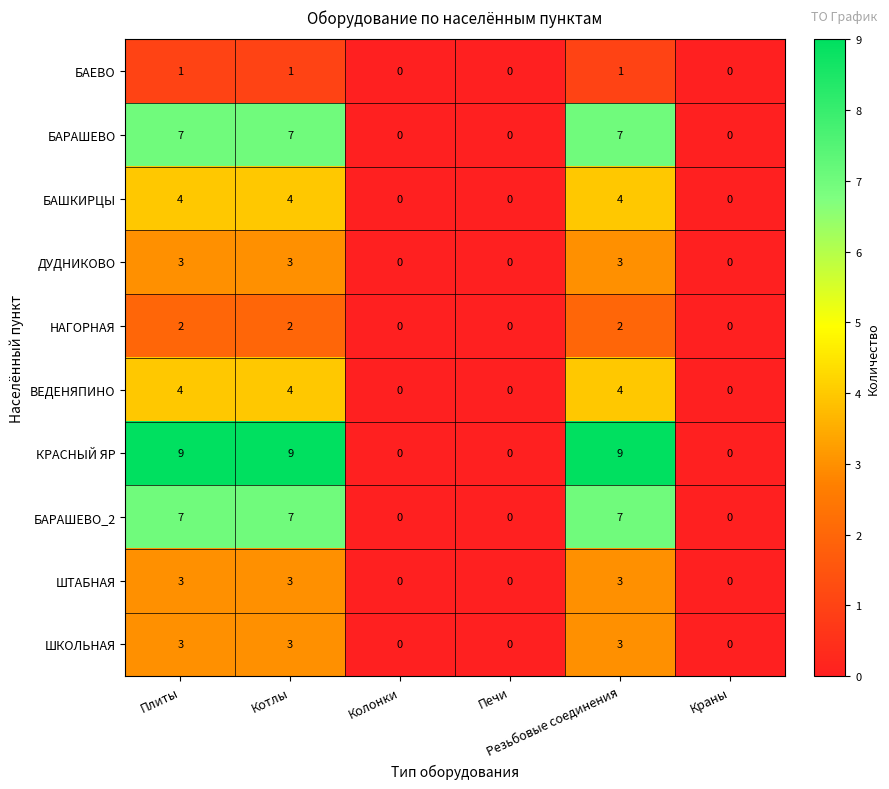

What is the difference between the second highest and minimum values in the ШТАБНАЯ series?

3